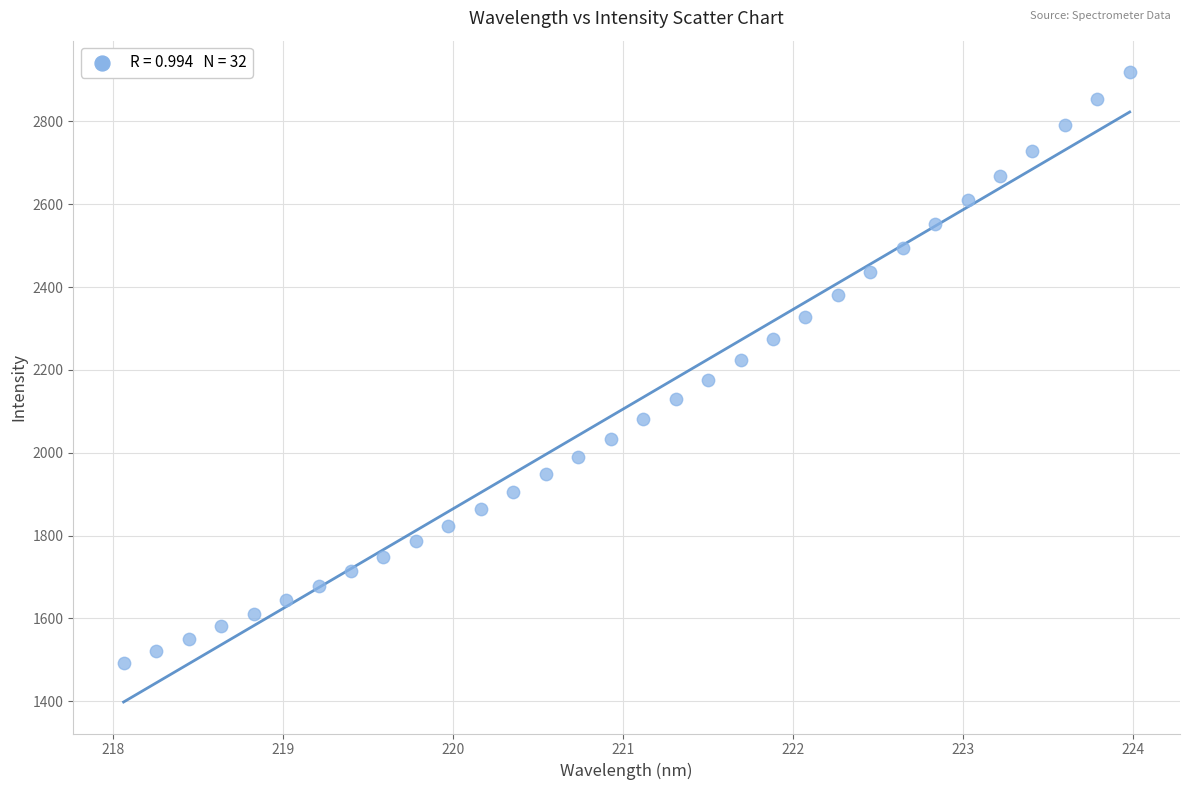

What is the range of Y values (max minus min)?

1426.5